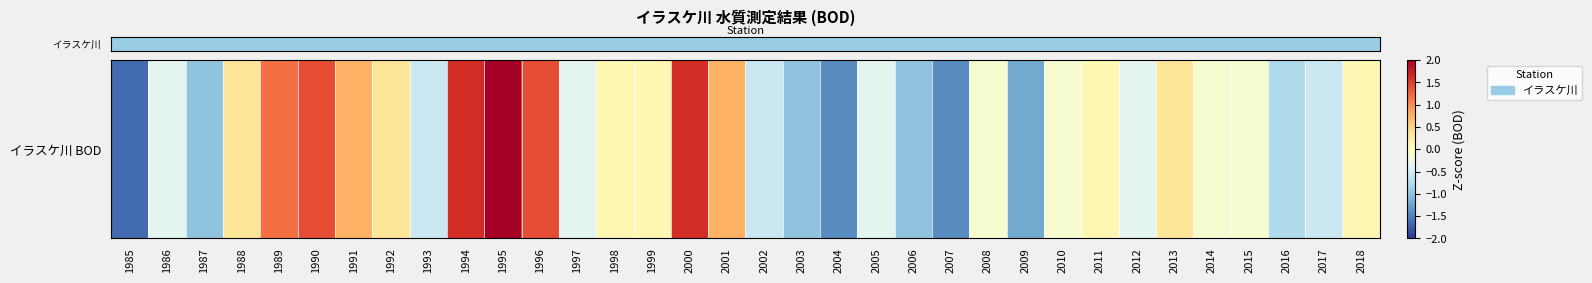

Between 1992 and 1989, which is larger?

1989